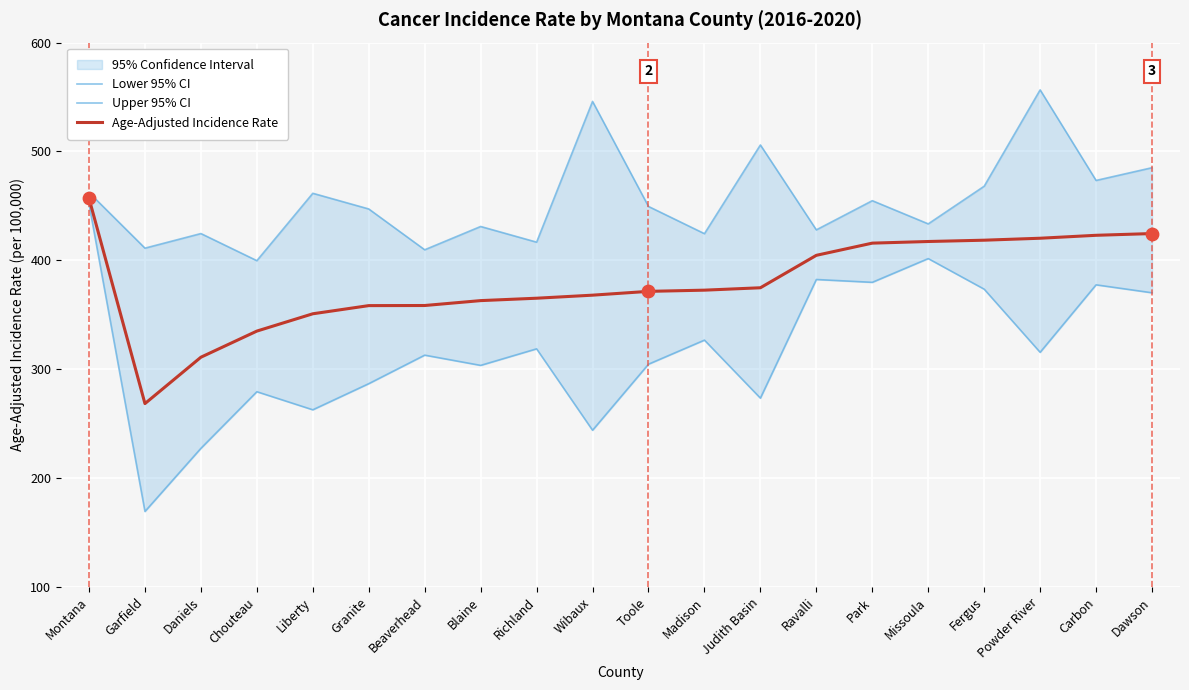

At how many categories does at least one series exceed 184?

20